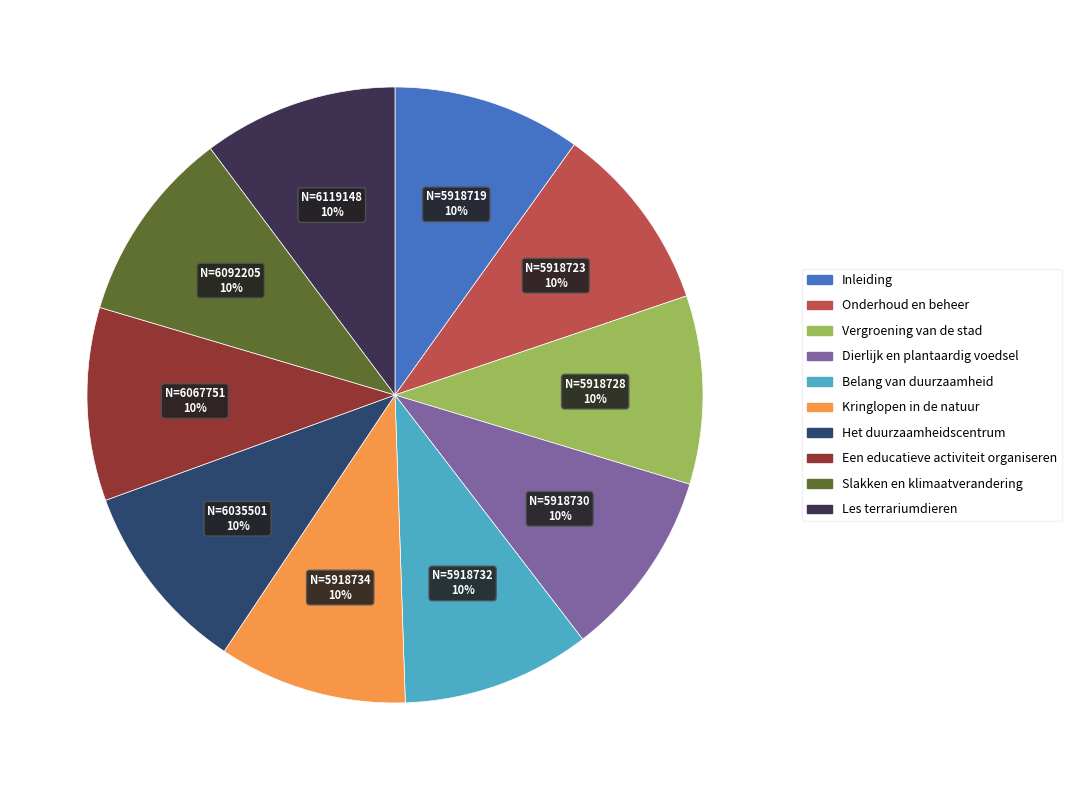

To the nearest percent, what portion does Onderhoud en beheer represent?

10%